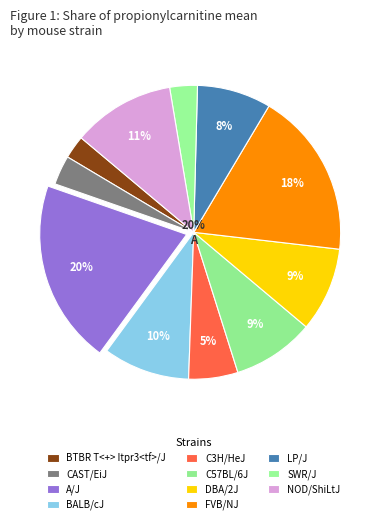

The LP/J slice represents 8% of the pie. True or false?

True